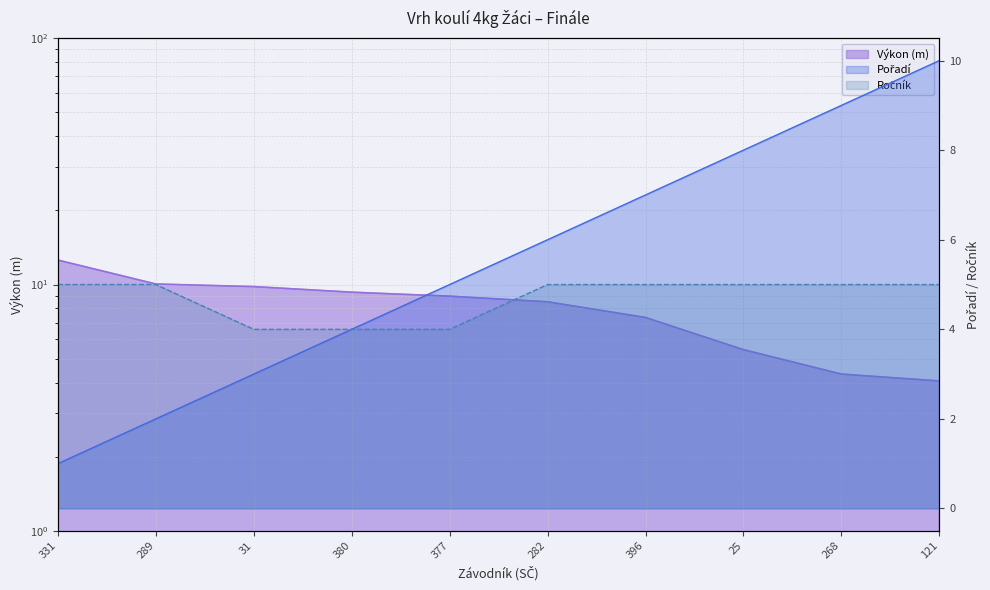

How many intersections are there between Výkon and Pořadí?

1